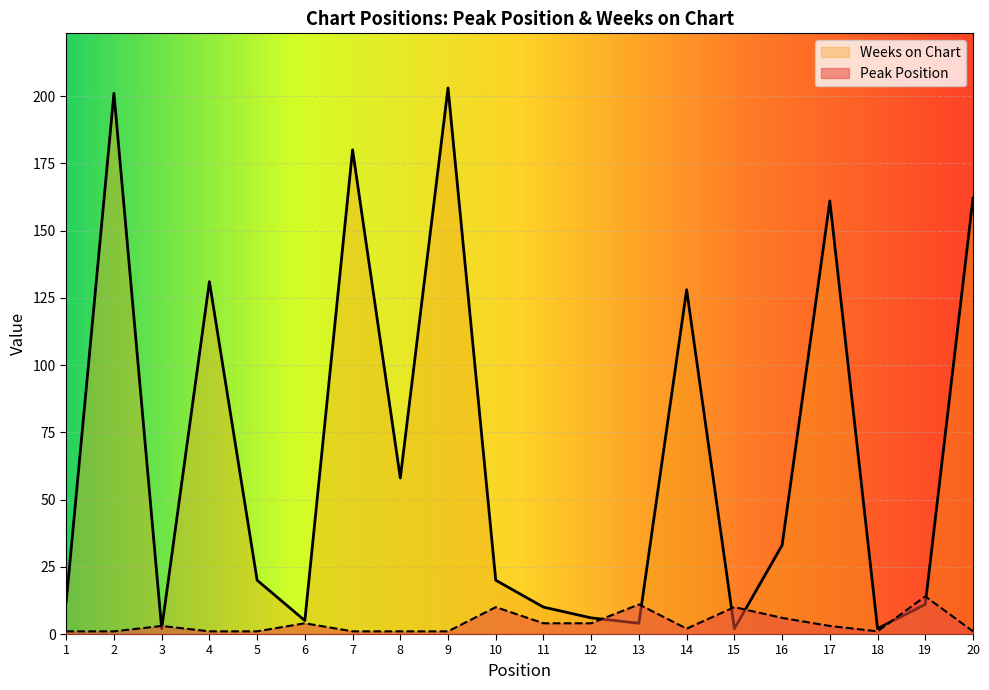

In Peak Position, how many points are lower than both neighbors (excluding endpoints)?

2